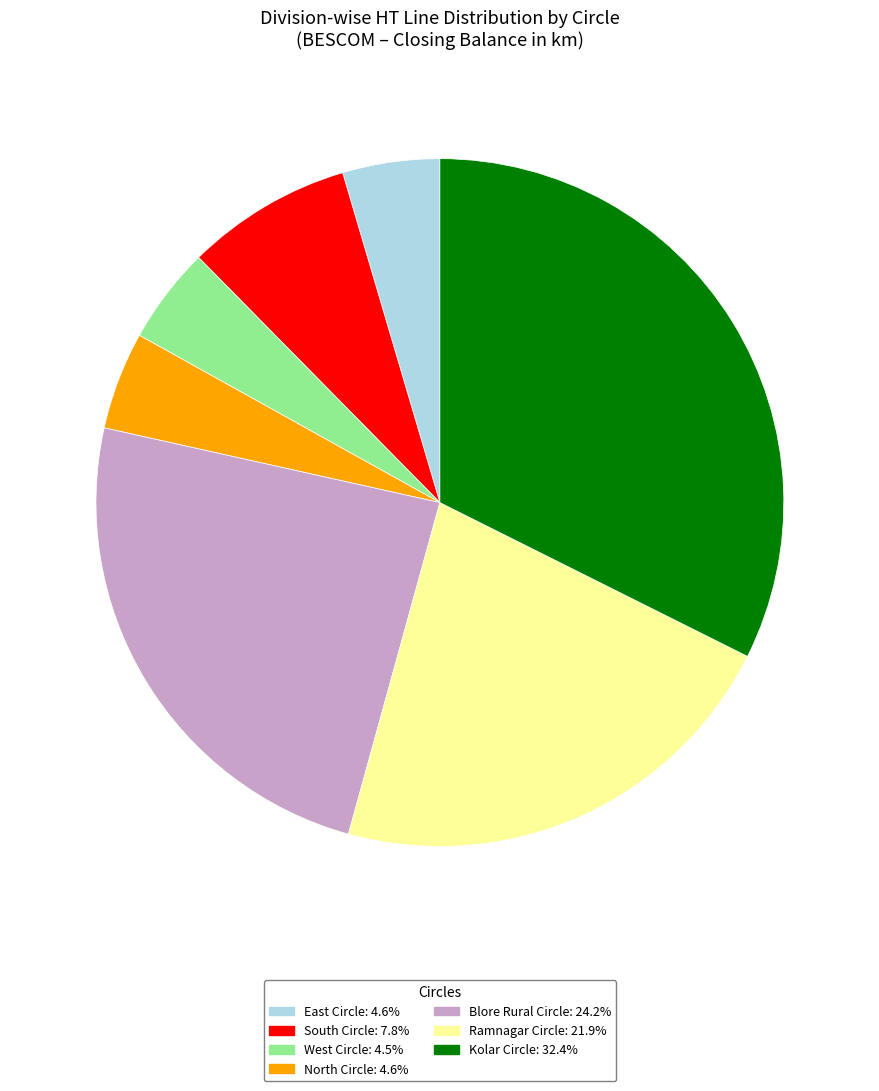

Approximately how many times larger is the value at Kolar Circle: 32.4% compared to North Circle: 4.6%?

7.0